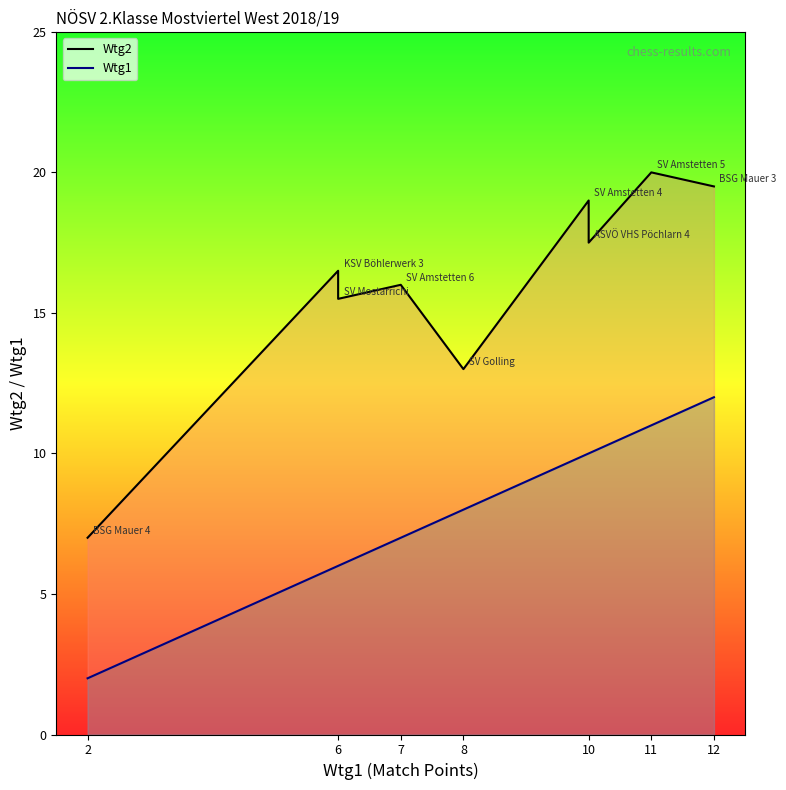

What is the label of the 9th point from the right?

2